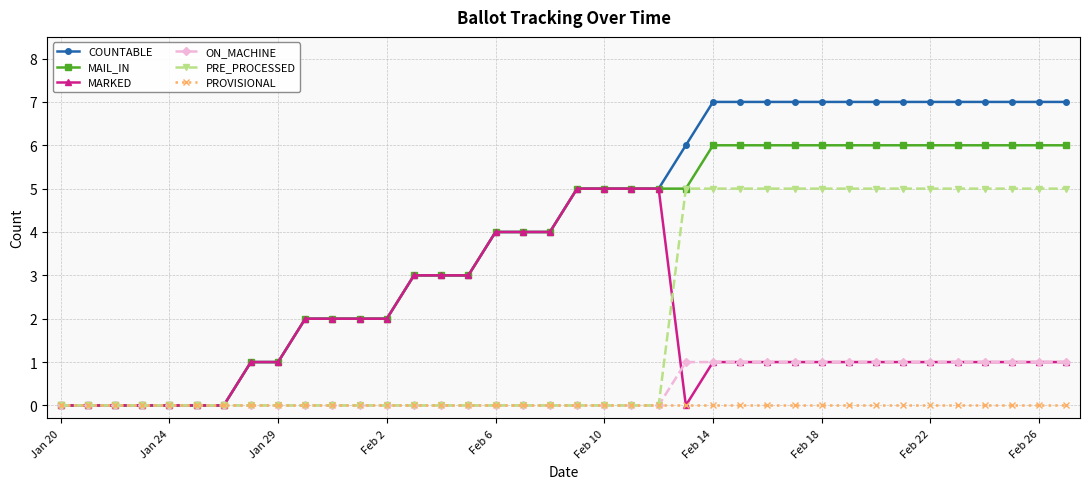

Which series has the widest spread of values?

COUNTABLE